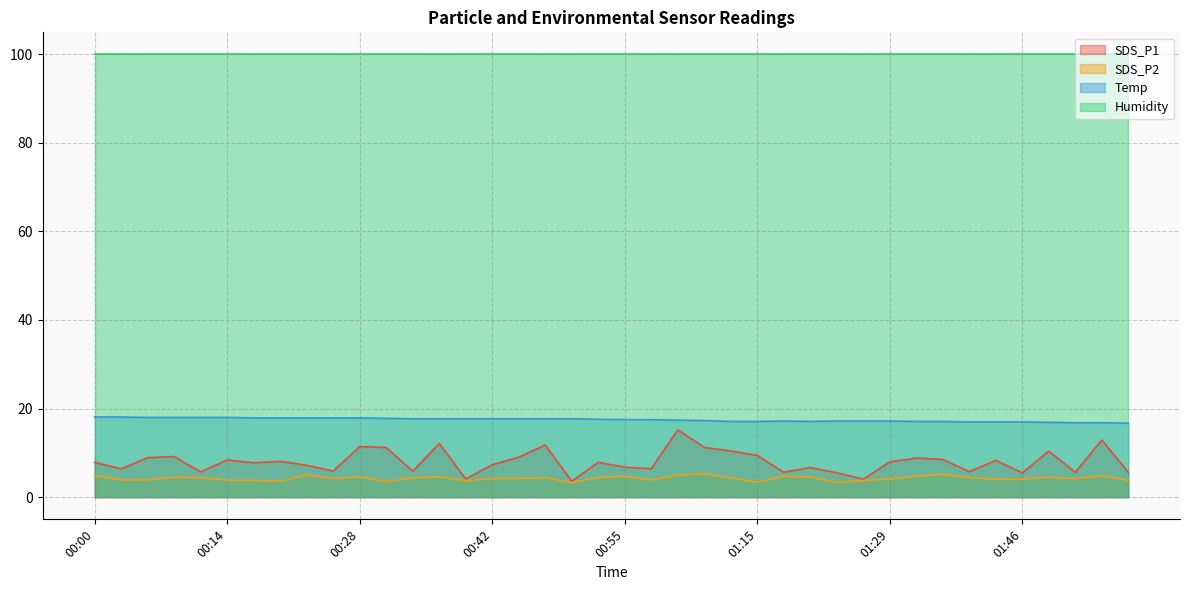

What is the greatest value displayed?

99.9